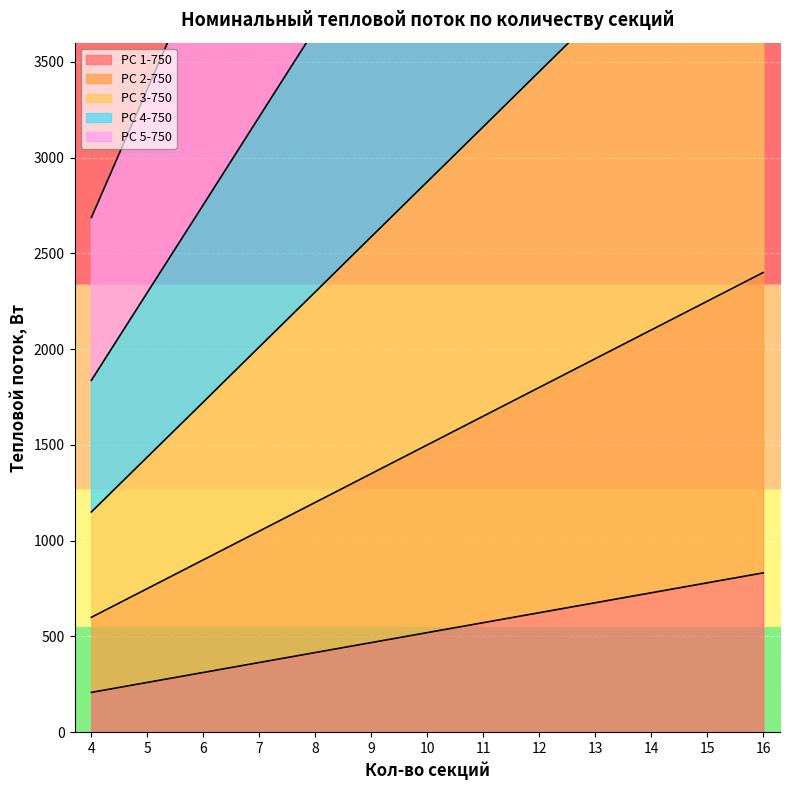

At which category is the sum across all series the highest?

16